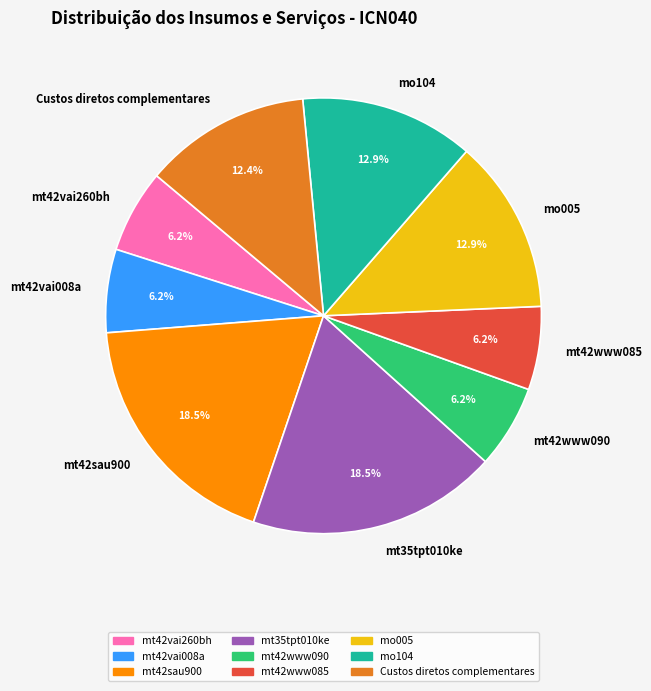

The mt42www085 slice represents 1% of the pie. True or false?

False